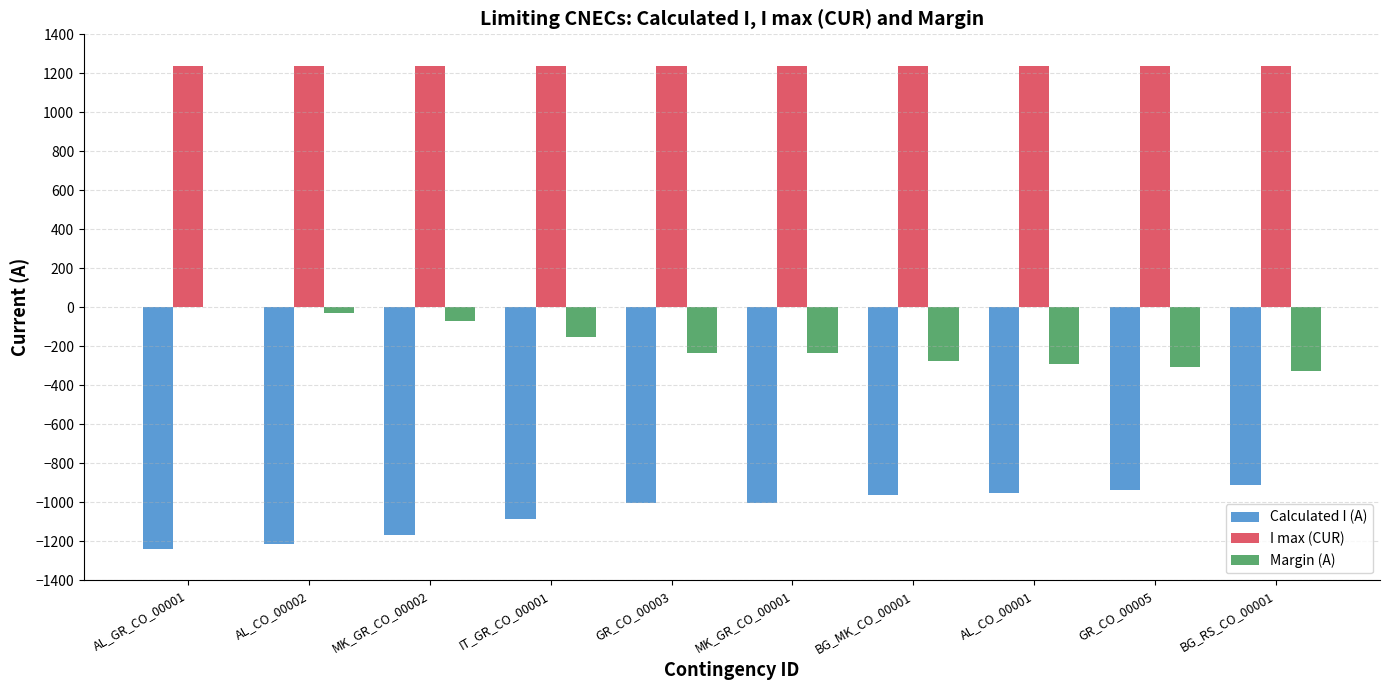

What value does the Calculated I (A) series have at MK_GR_CO_00002, to the nearest 5?

-1170